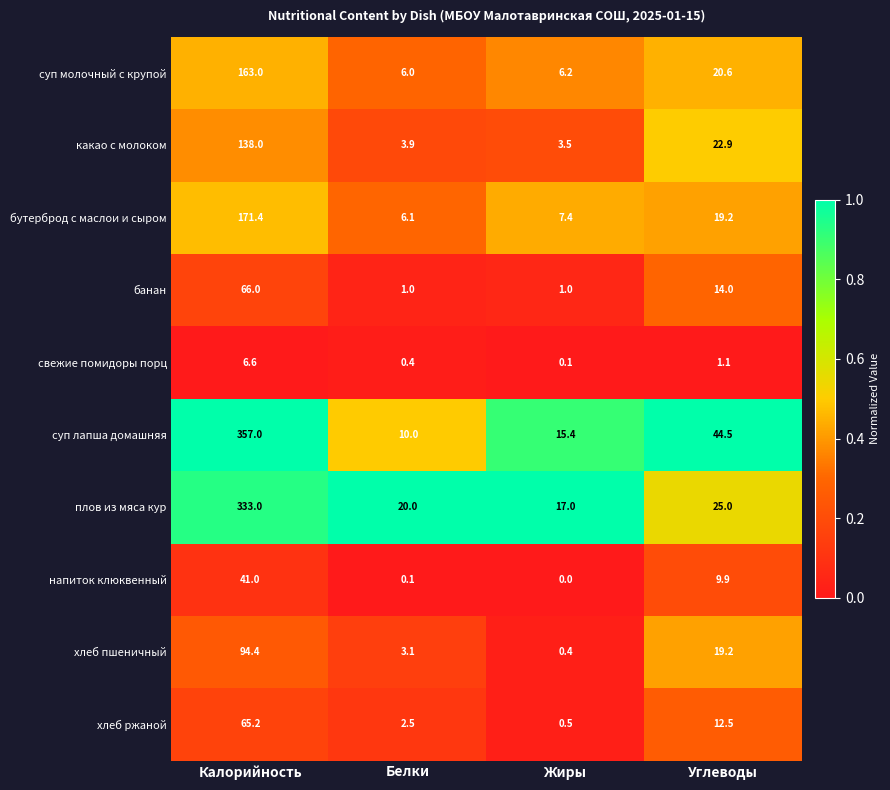

At which category is the sum across all series the highest?

Калорийность